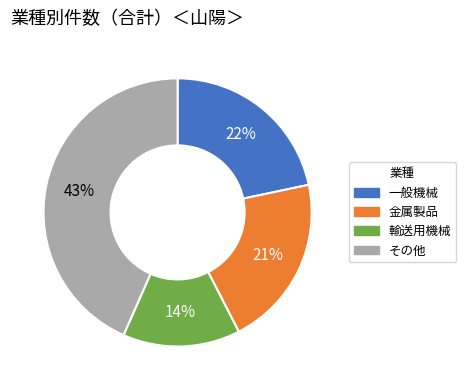

To the nearest percent, what is the difference between the largest and smallest slice percentages?

29%